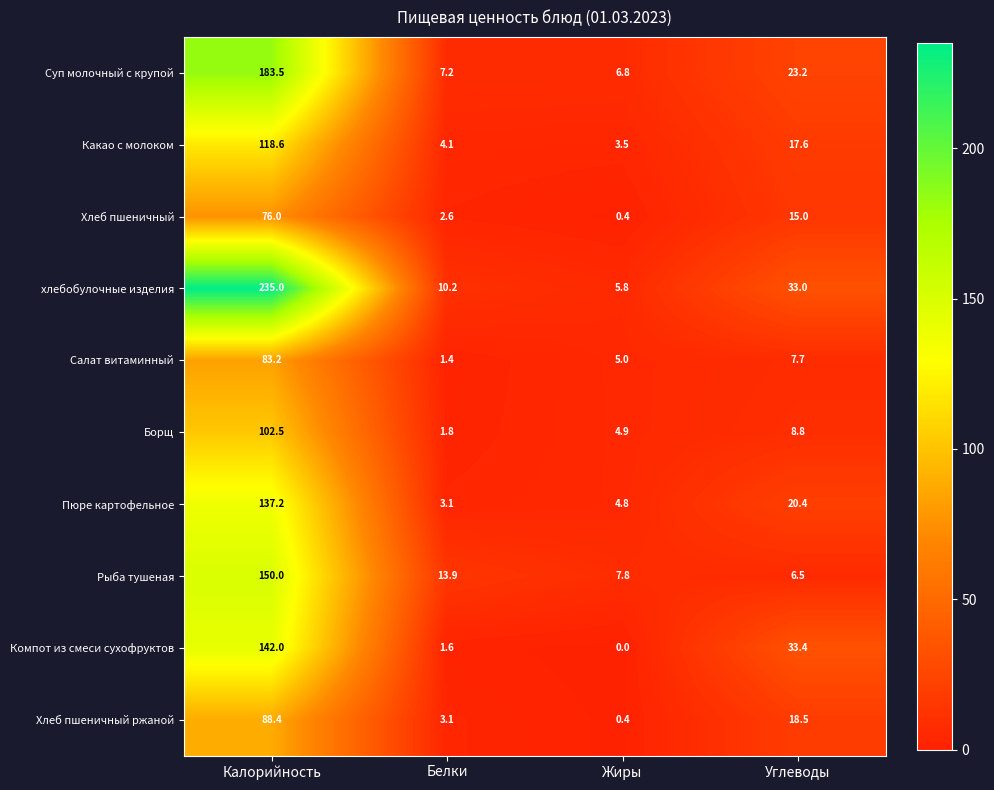

The Салат витаминный series shows 6.7 at Жиры. True or false?

False